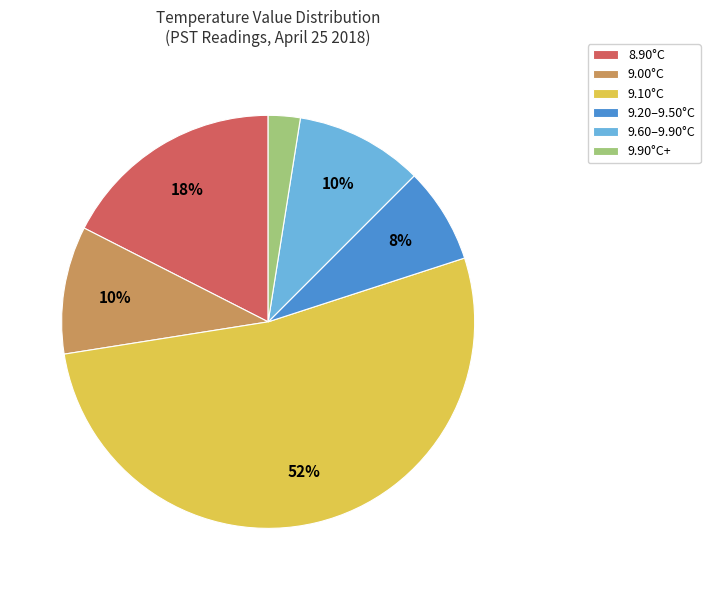

Which category has the biggest portion of the pie?

9.10°C